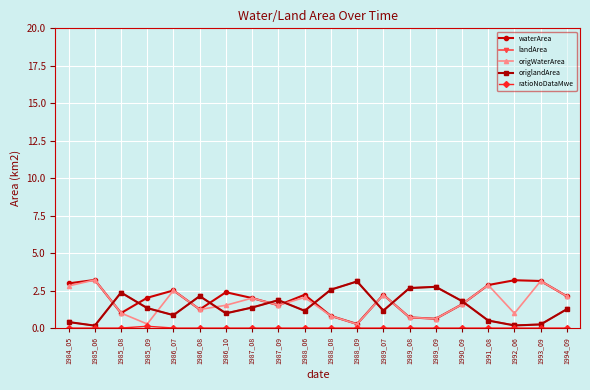

True or false: landArea has more than 2 points higher than both neighbors.

True